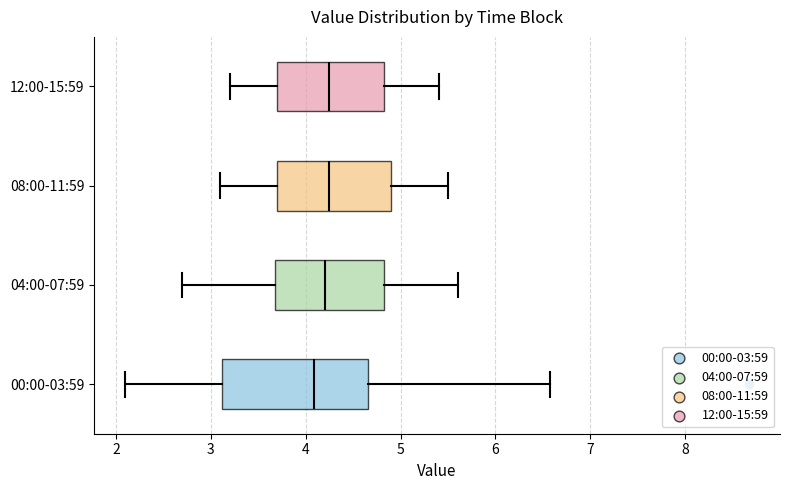

Reading bottom to top, transcribe this box plot: for each box, give where its median line is, the range the box spans, and where its two whiskers end, as read against the x-axis. The values are not printed on the chart, so give them approximately, as read against the axis.

00:00-03:59: median 4.1, box 3.1 to 4.7, whiskers 2.1 to 6.6
04:00-07:59: median 4.2, box 3.7 to 4.8, whiskers 2.7 to 5.6
08:00-11:59: median 4.3, box 3.7 to 4.9, whiskers 3.1 to 5.5
12:00-15:59: median 4.3, box 3.7 to 4.8, whiskers 3.2 to 5.4